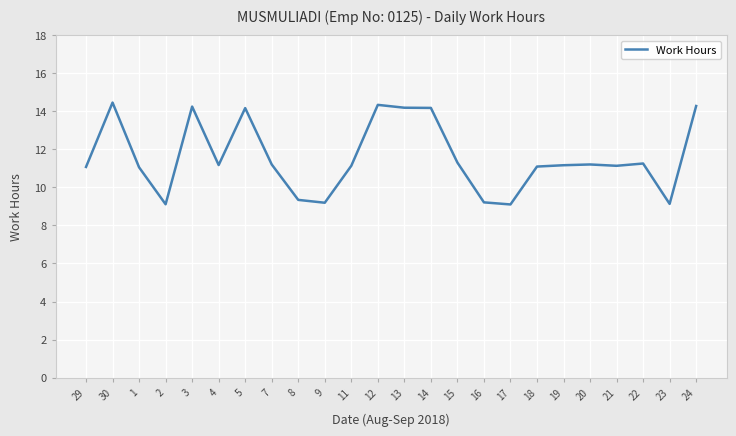

What is the minimum value shown in the chart?

9.1